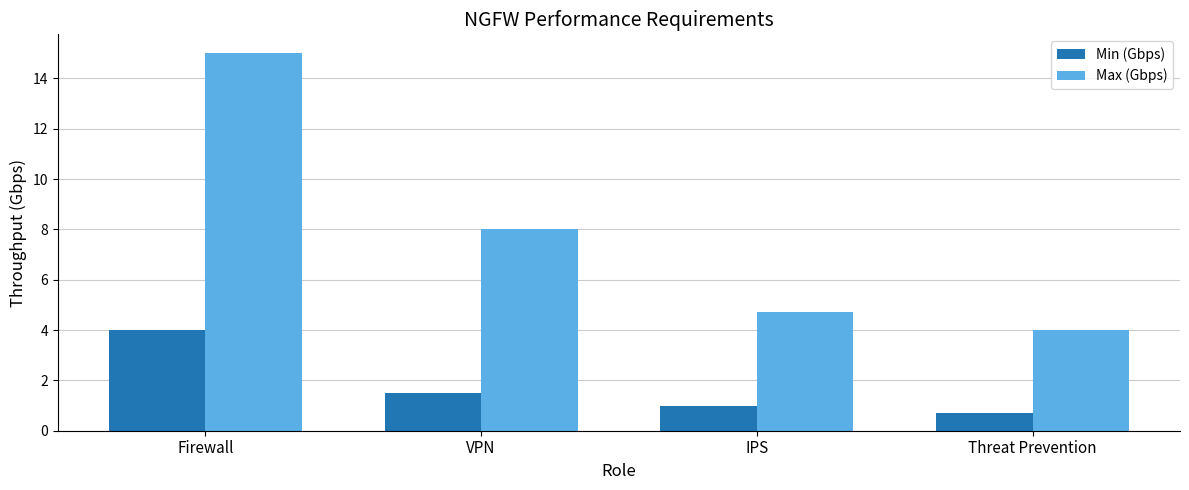

Which series changed the most between Firewall and VPN?

Max (Gbps)